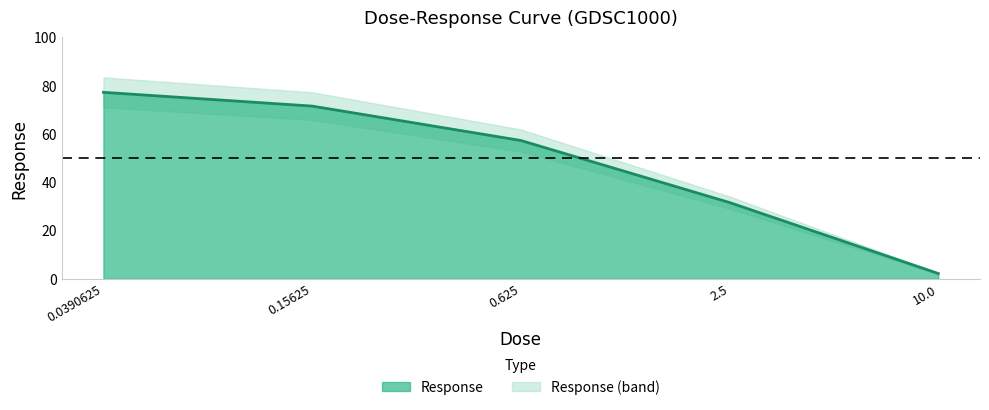

What is the change in value from 0.0390625 to 2.5?

-45.7